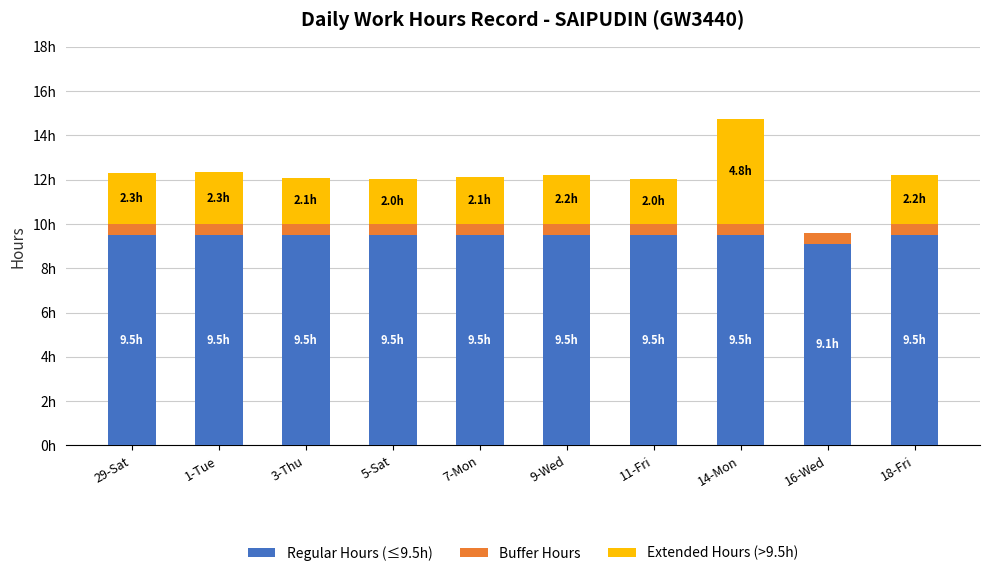

What are all the series names shown in the legend?

Regular Hours (≤9.5h), Buffer Hours, Extended Hours (>9.5h)